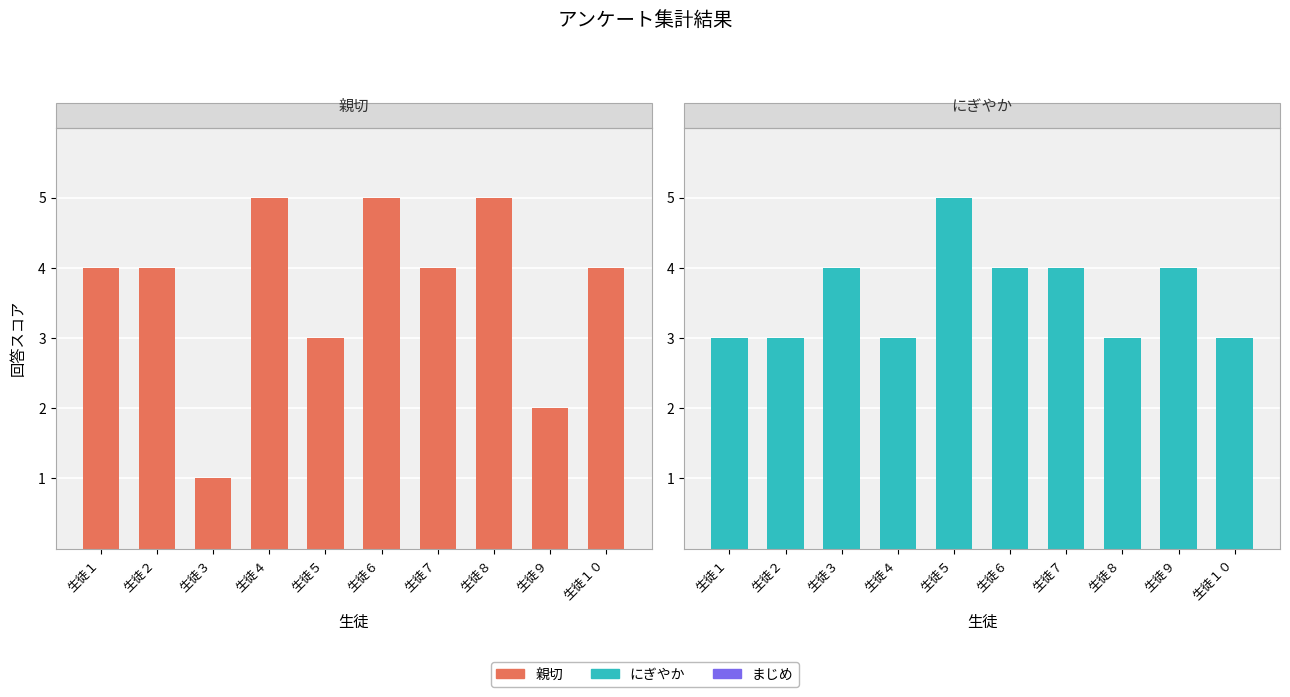

How many groups of bars are there?

10